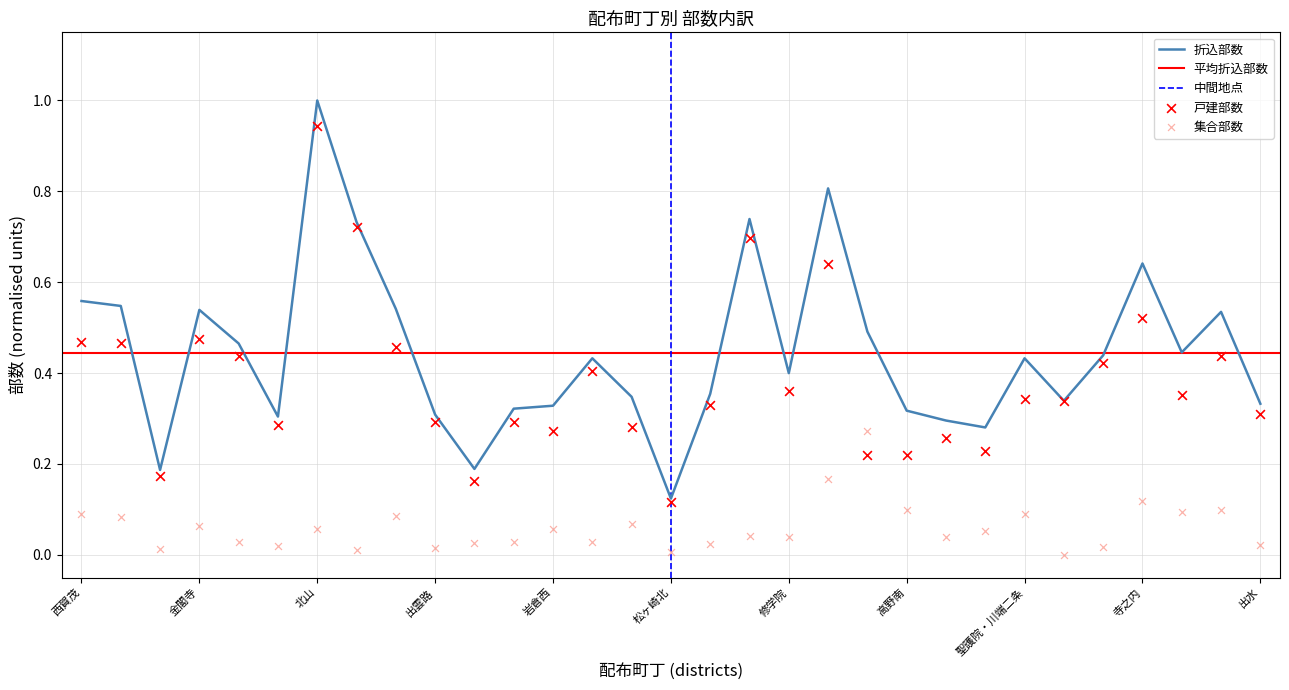

At how many categories does at least one series exceed 0?

31